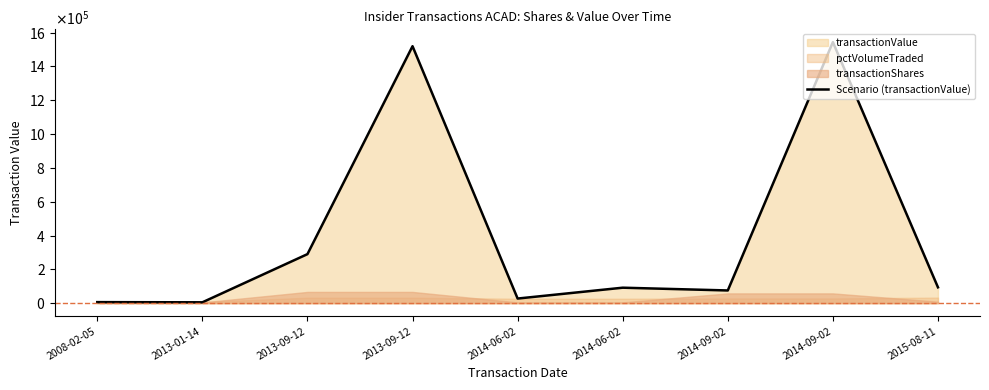

Reading left to right, list all the values displayed in this chart.

6000	4860	289823	1519672	27145	91336	75000	1543838	93500